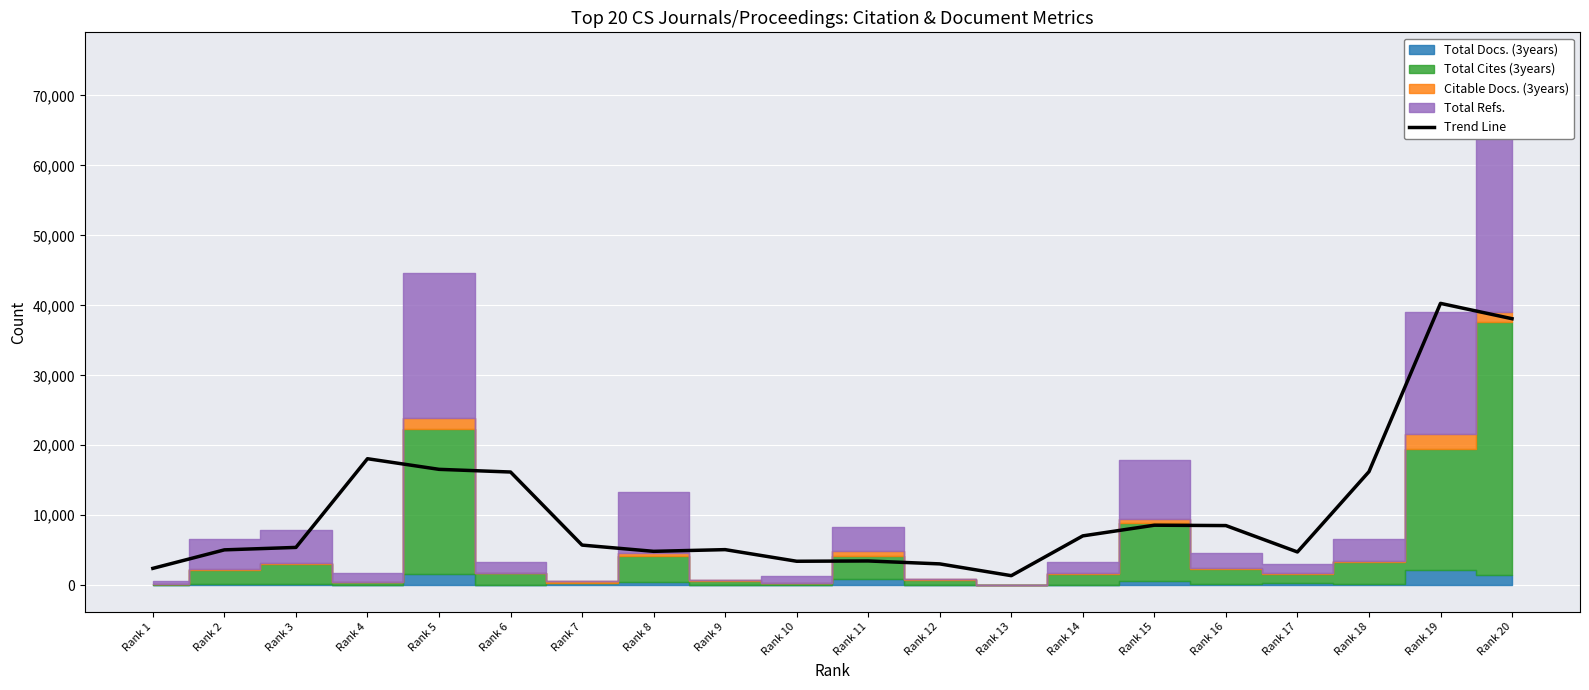

Is it true that the value at Rank 20 is 8378.9?

False